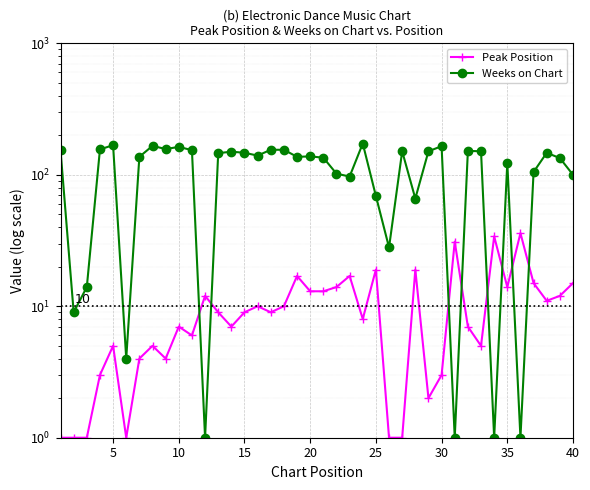

Which series ends up on top after the final intersection of Peak Position and Weeks on Chart?

Weeks on Chart